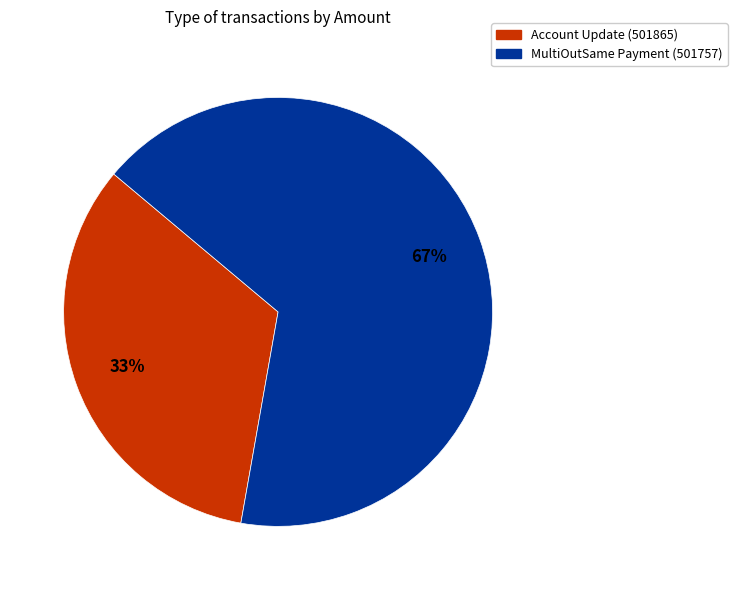

Which slice is the smallest?

Account Update (501865)